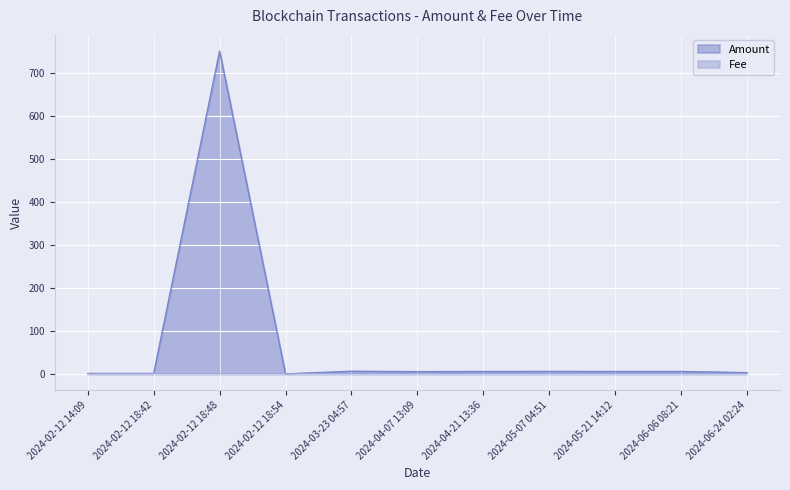

Which category has the highest value in the Fee series?

2024-02-12 14:09